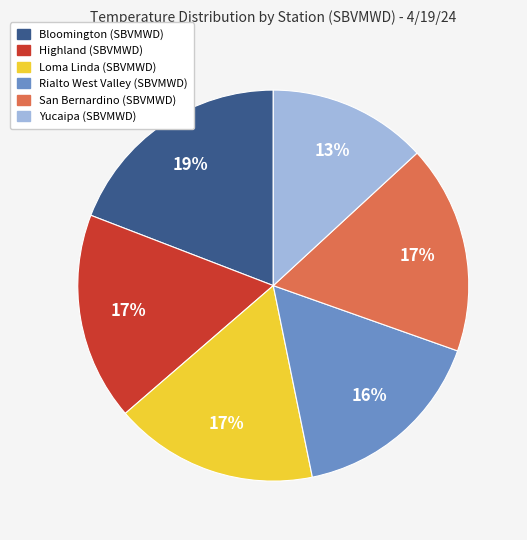

How many segments does this pie chart have?

6